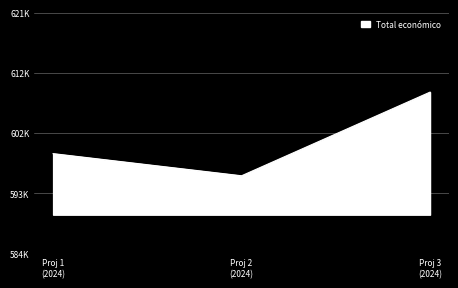

Reading right to left, extract all data points from this chart.

609206	596384	599779